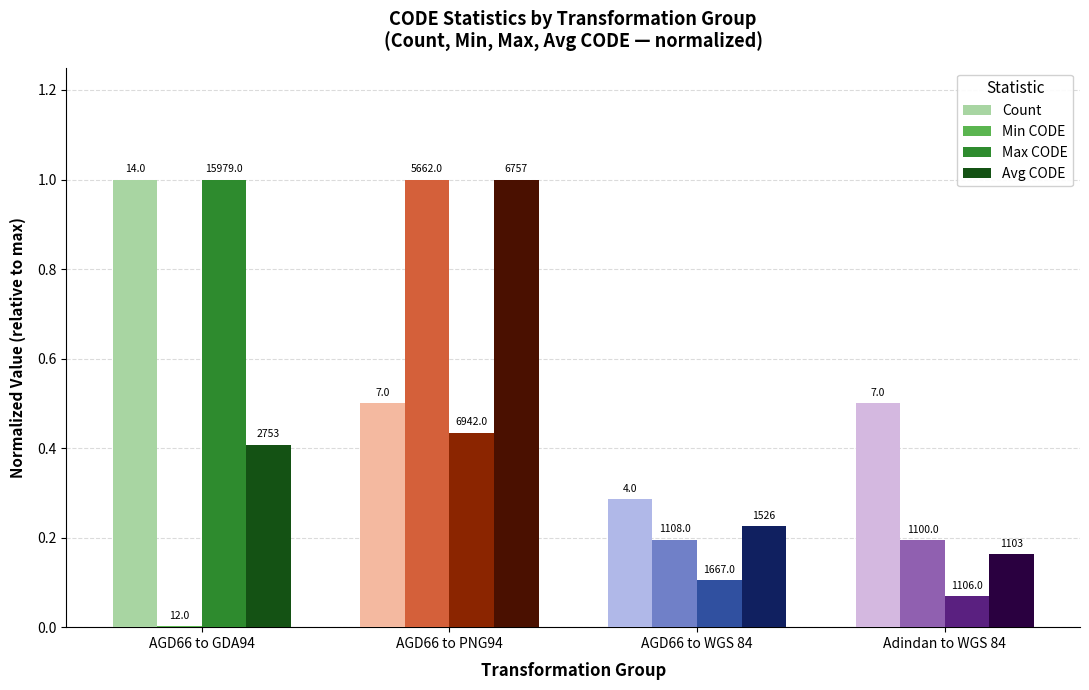

The Min CODE series shows 0.0 at Adindan to WGS 84. True or false?

False